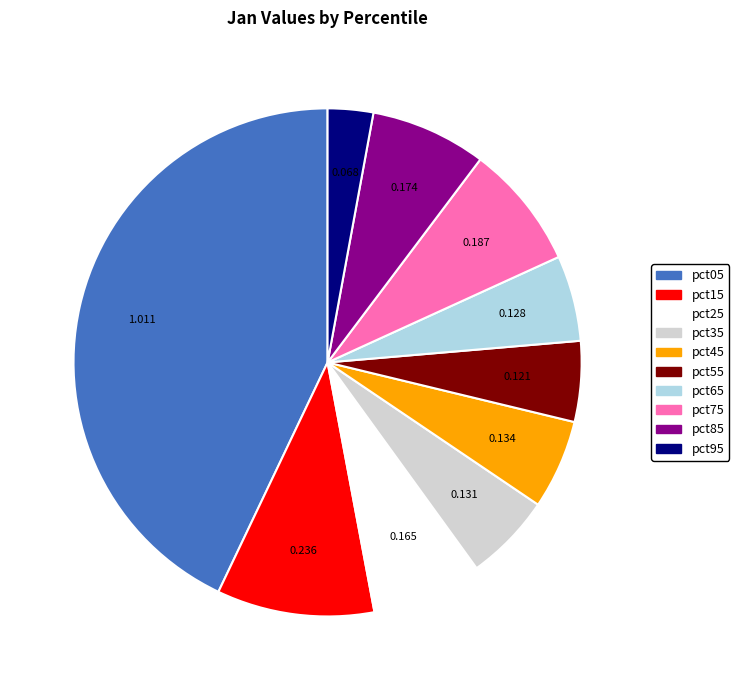

Is pct05 the majority of the pie?

No